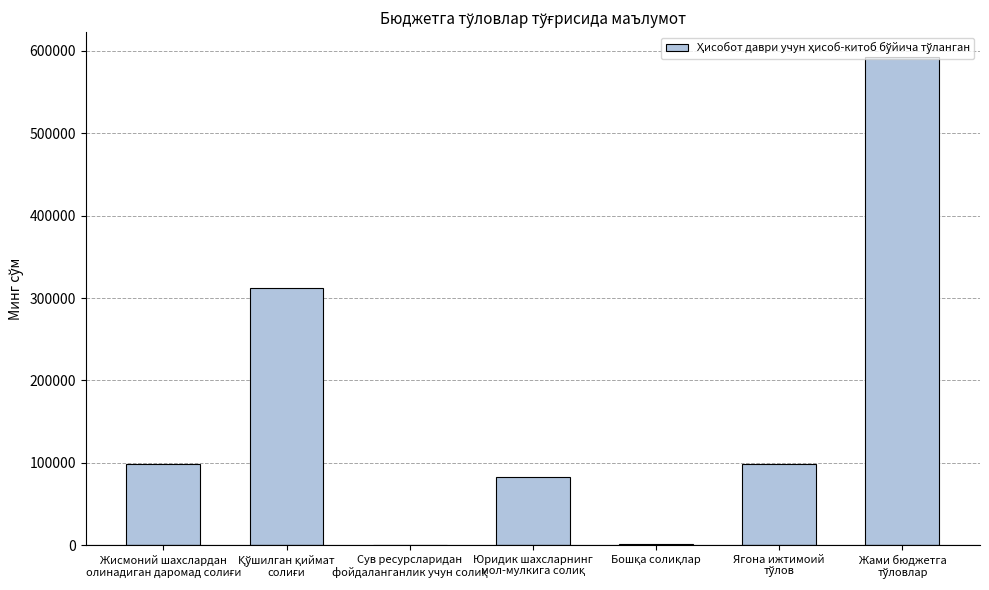

What is the sum of all values?

1186456.2